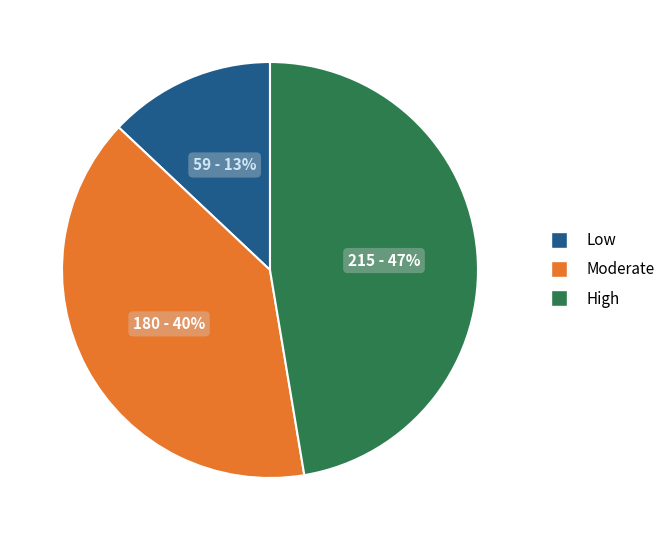

Rank the categories by value from lowest to highest.

Low, Moderate, High